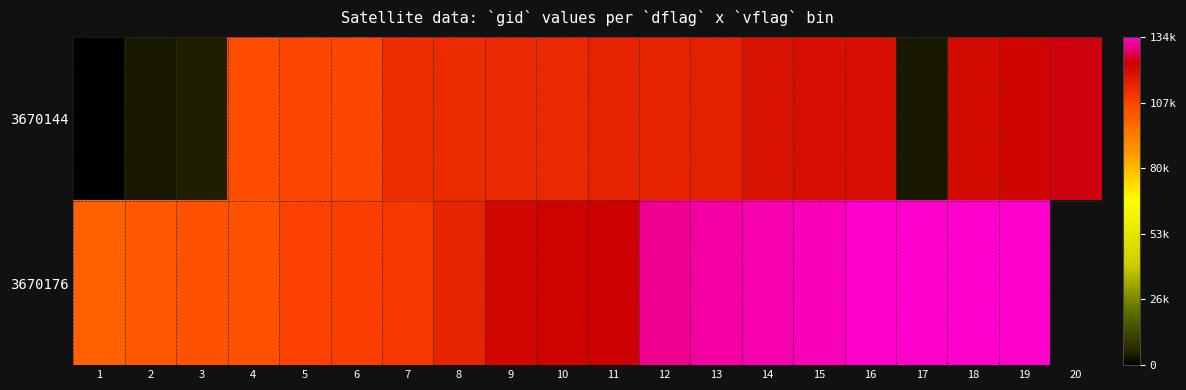

What is the spread (max minus min) of values at 3?

99186.0